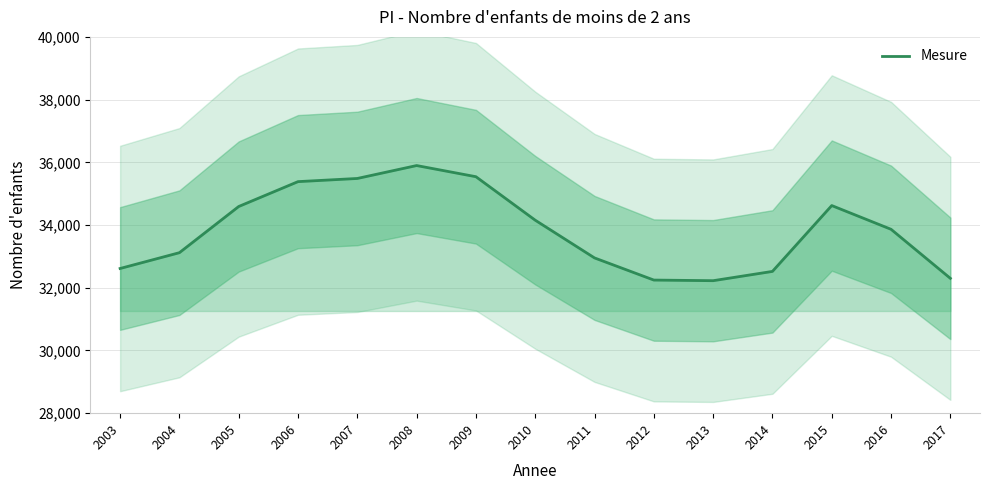

Does the chart display data point markers on the line(s)?

No